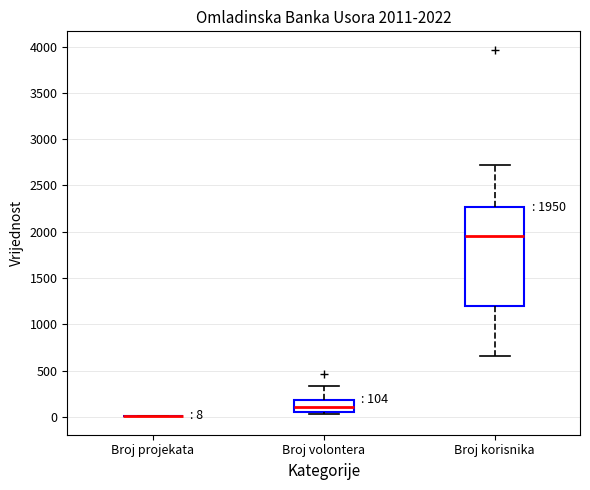

Comparing the boxes themselves (not the whiskers), which one is the tallest?

Broj korisnika